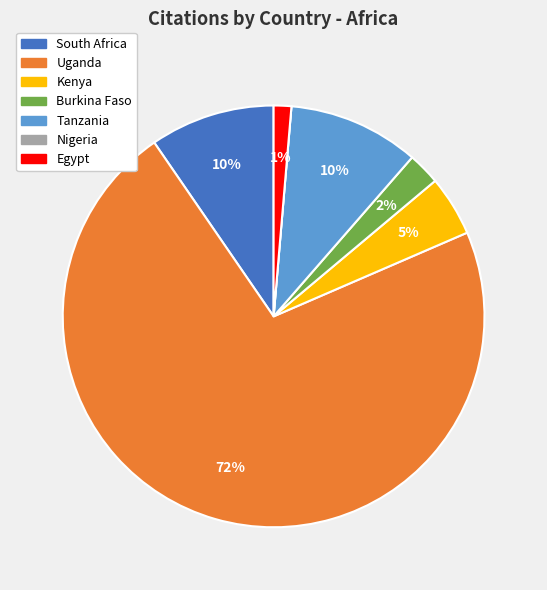

Does any single category account for the majority?

Yes